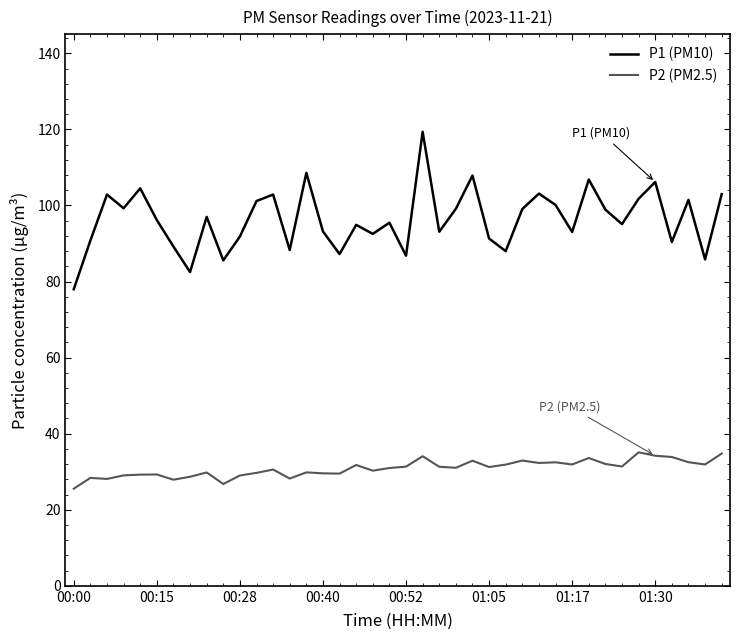

True or false: P1 (PM10) and P2 (PM2.5) cross at least once.

False